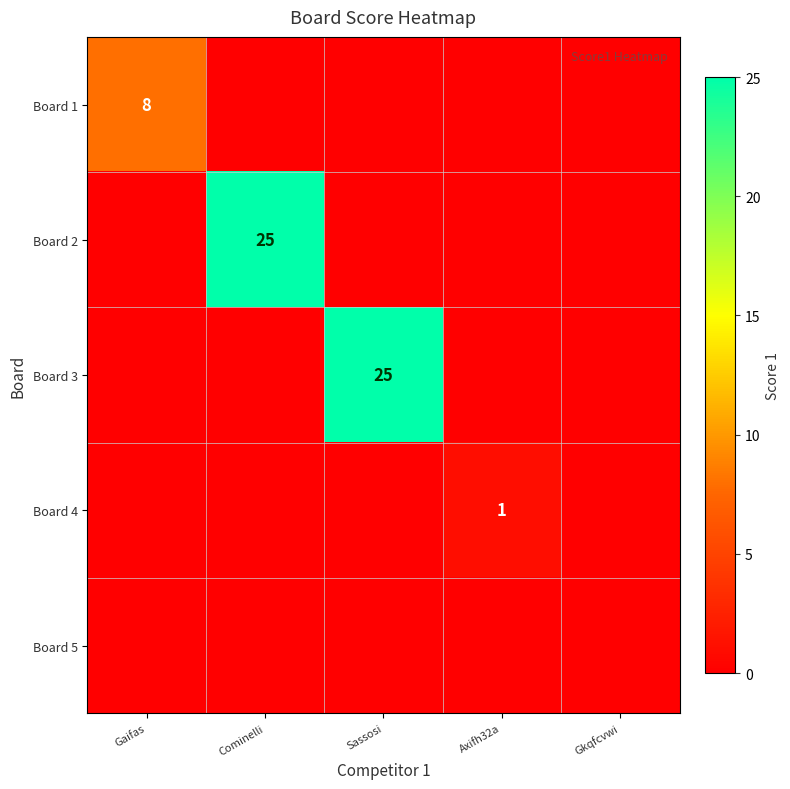

The Board 2 series shows 43 at Cominelli. True or false?

False